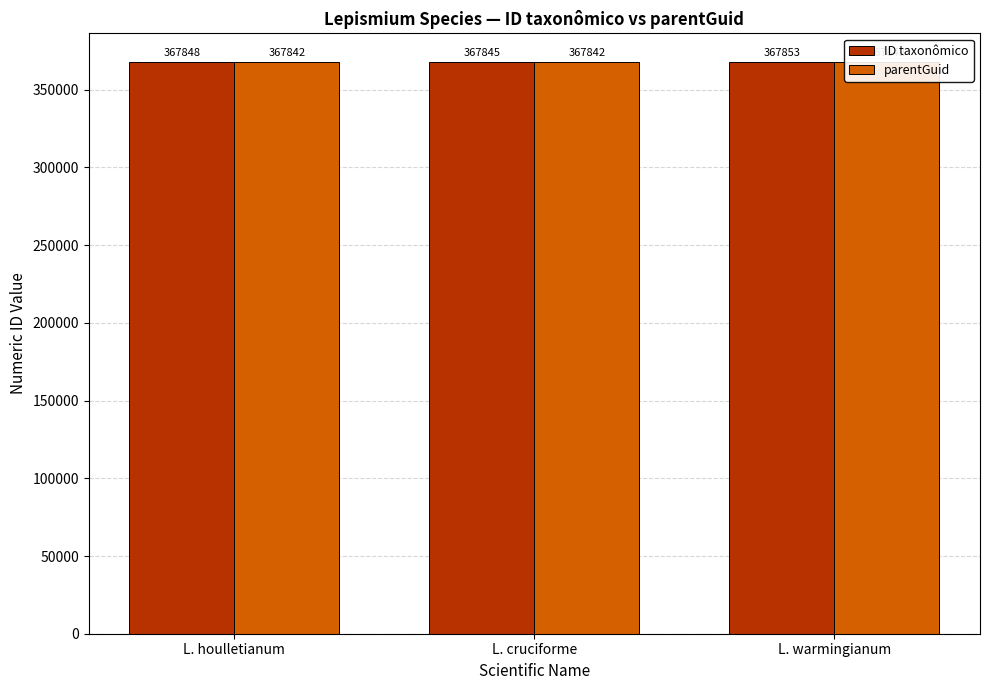

Reading right to left, what are all the values shown in this chart?

ID taxonômico: L. warmingianum=367853	L. cruciforme=367845	L. houlletianum=367848
parentGuid: L. warmingianum=367842	L. cruciforme=367842	L. houlletianum=367842